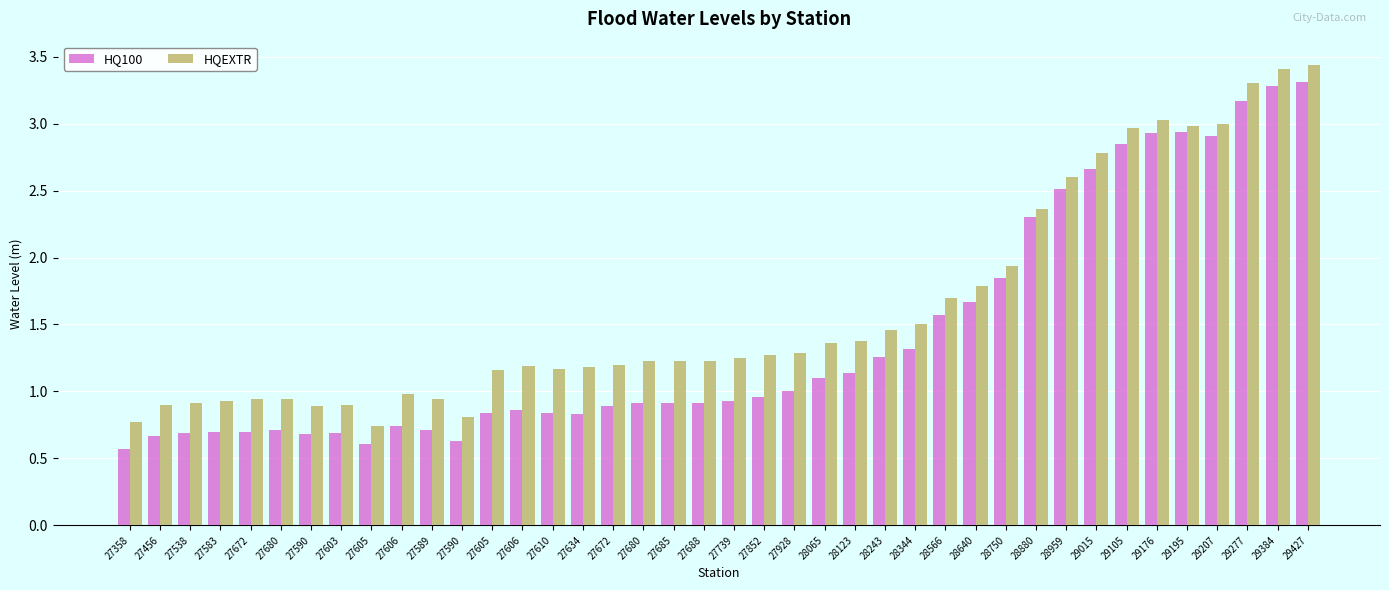

What is the maximum value for HQEXTR?

3.4